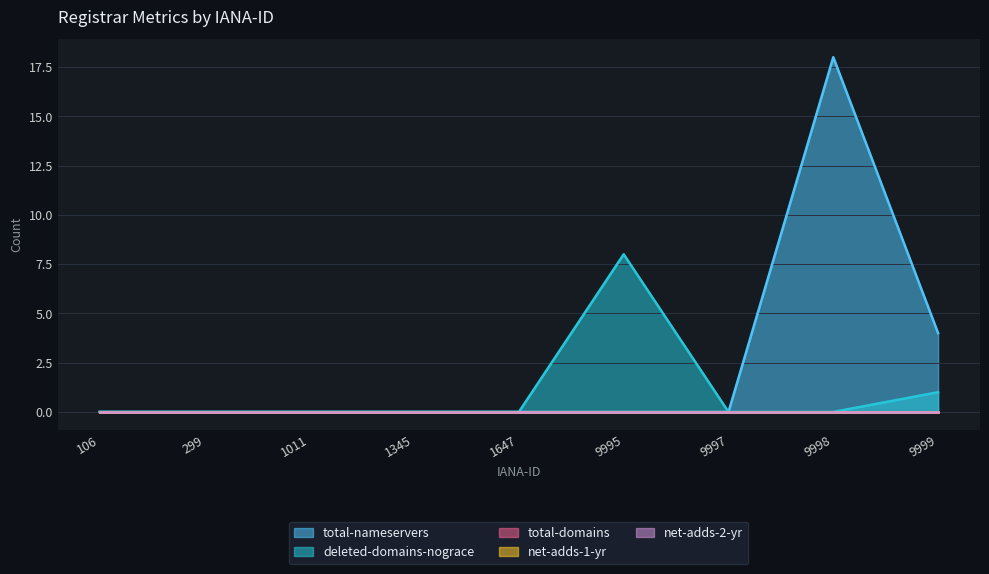

How many lines are shown in the chart?

5